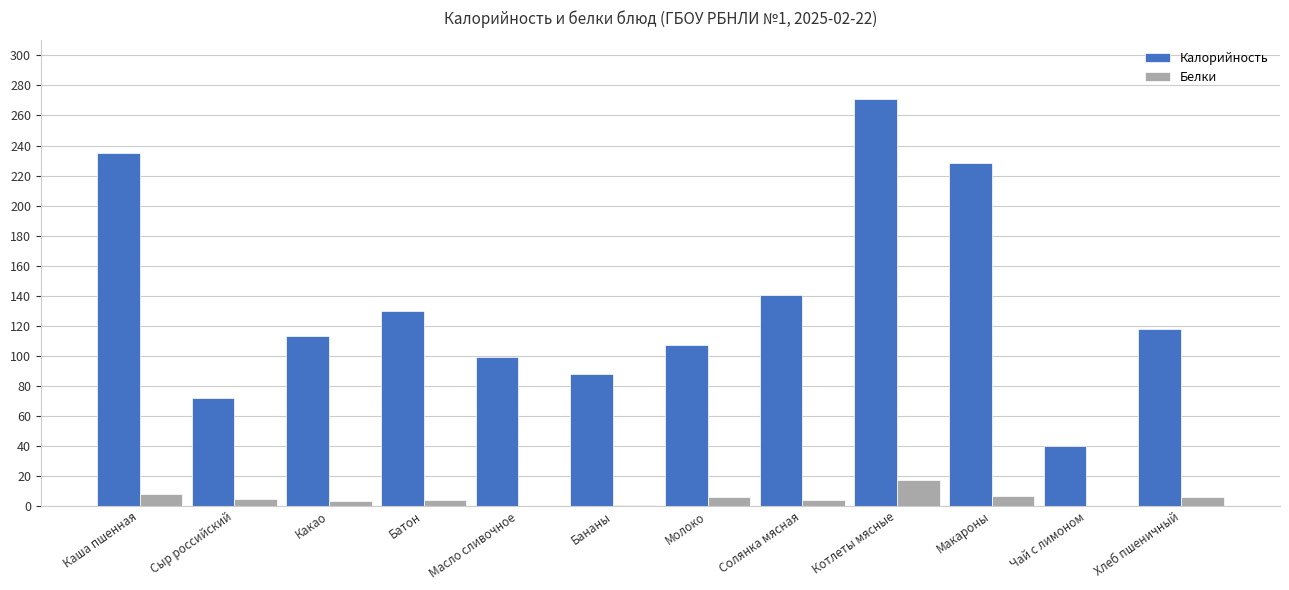

What is the sum of all Калорийность values?

1641.7